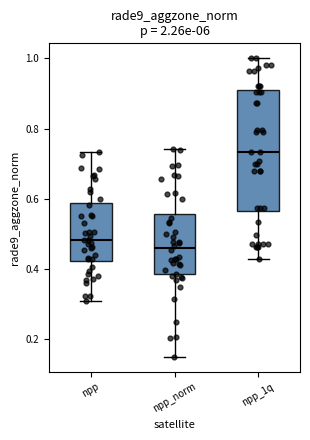

Where does the upper whisker of the box for npp end on the y-axis? The values are not printed on the chart, so give them approximately, as read against the axis.

0.74